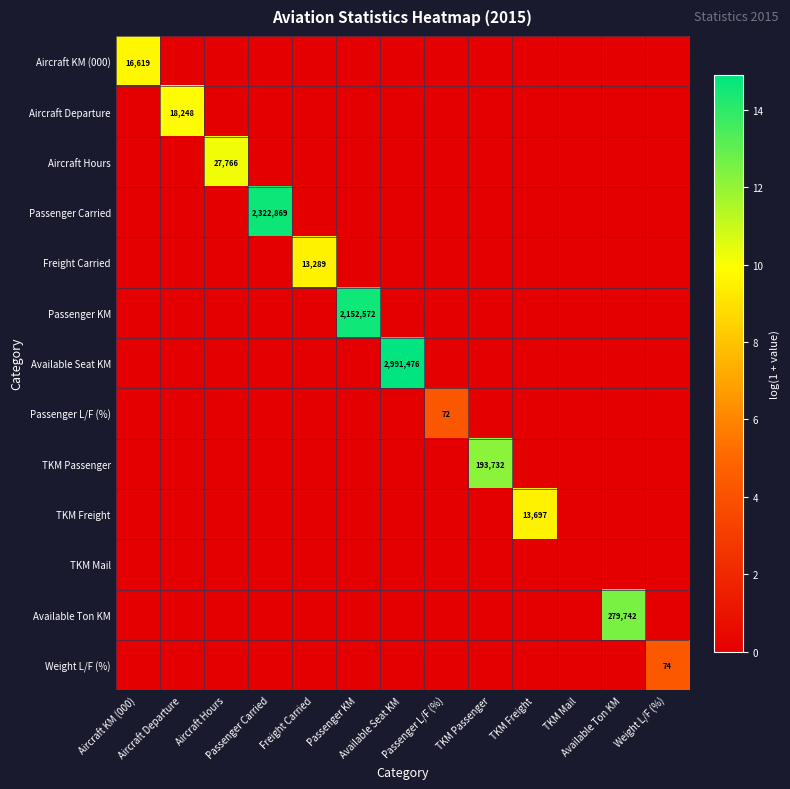

What is the spread (max minus min) of values at Passenger L/F (%)?

4.3